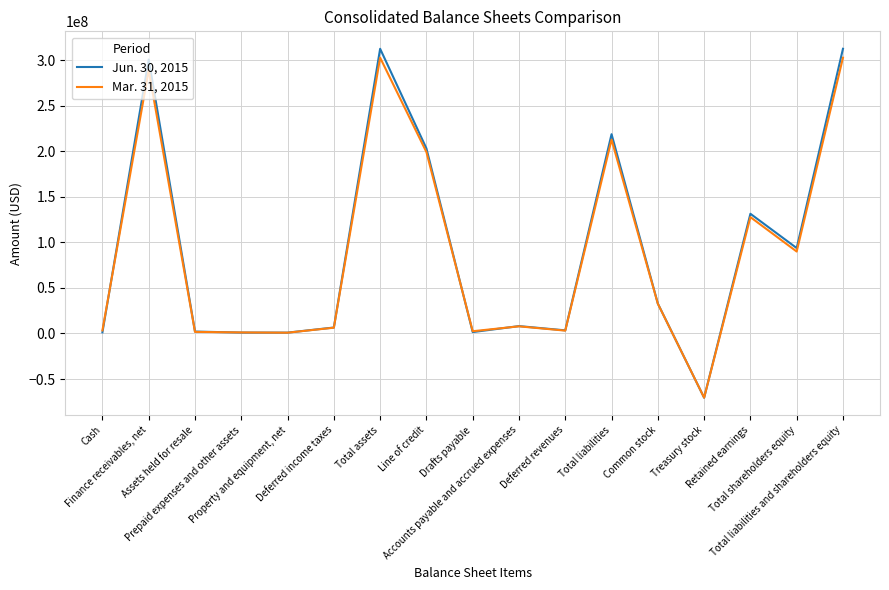

Which series has the largest range (max minus min)?

Jun. 30, 2015